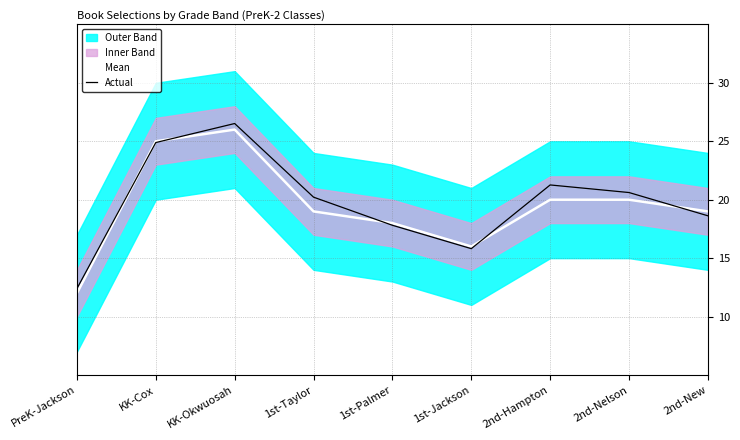

Between 1st-Palmer and 2nd-Nelson, which is larger?

2nd-Nelson